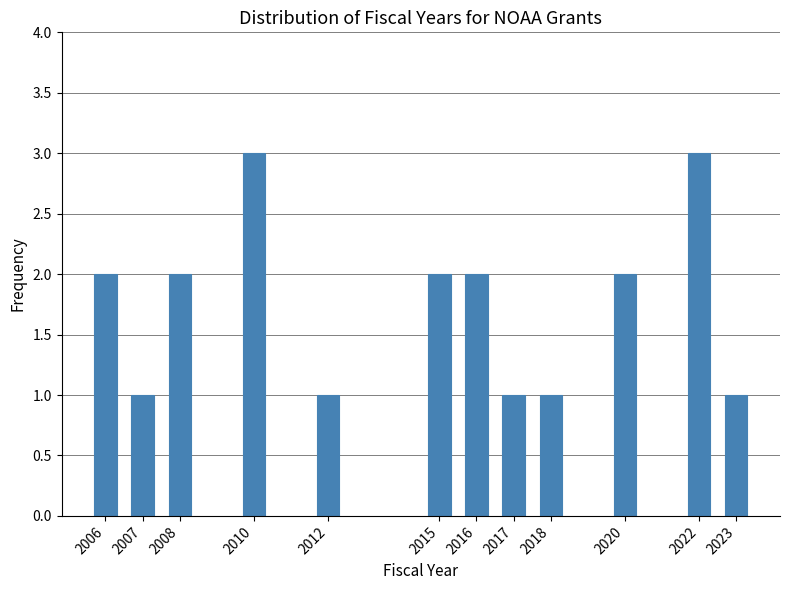

Reading left to right, transcribe all the data shown in this chart.

2006=2	2007=1	2008=2	2010=3	2012=1	2015=2	2016=2	2017=1	2018=1	2020=2	2022=3	2023=1